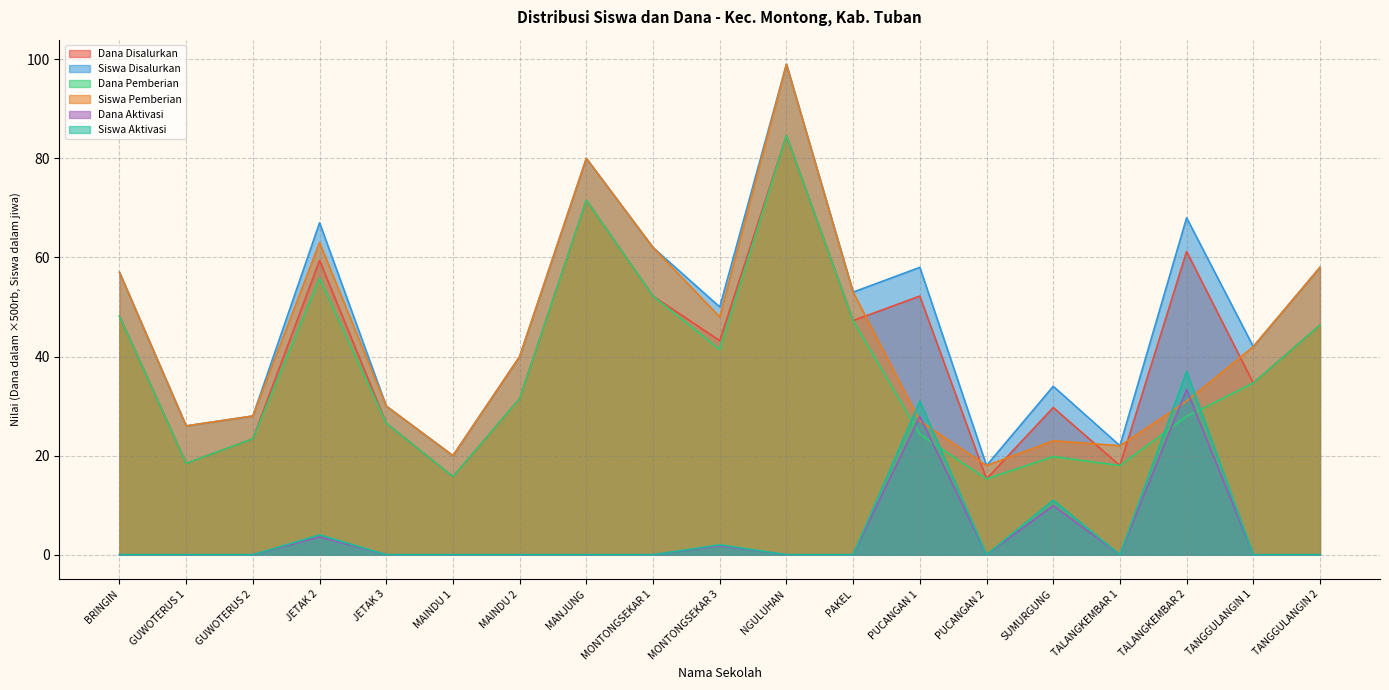

What is the average value of the Siswa Disalurkan series?

48.0